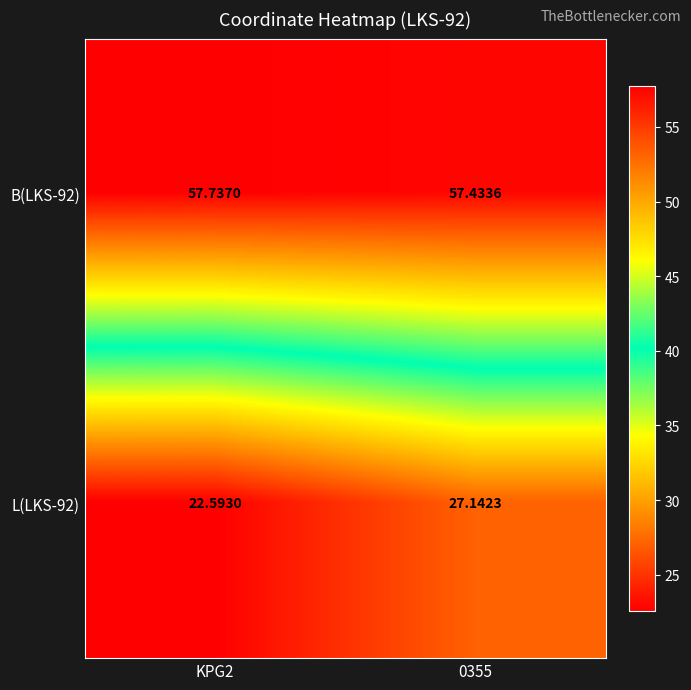

Is the value of B(LKS-92) at 0355 greater than the value of L(LKS-92) at KPG2?

Yes